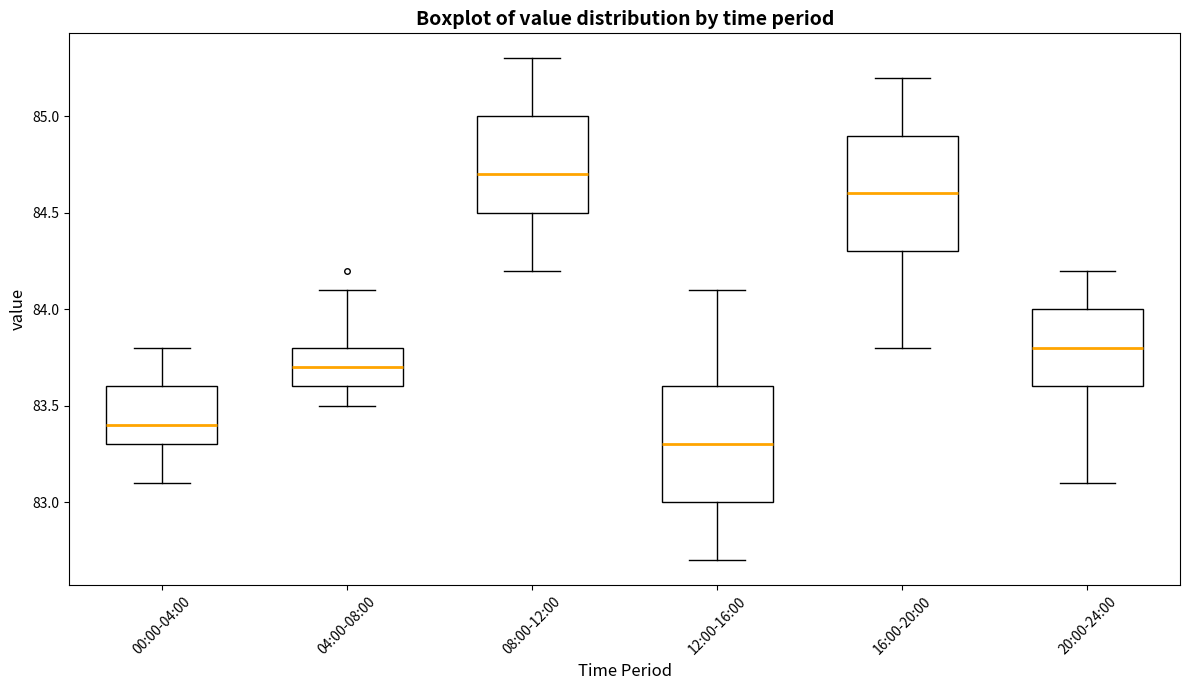

Which box's median line is the lowest?

12:00-16:00